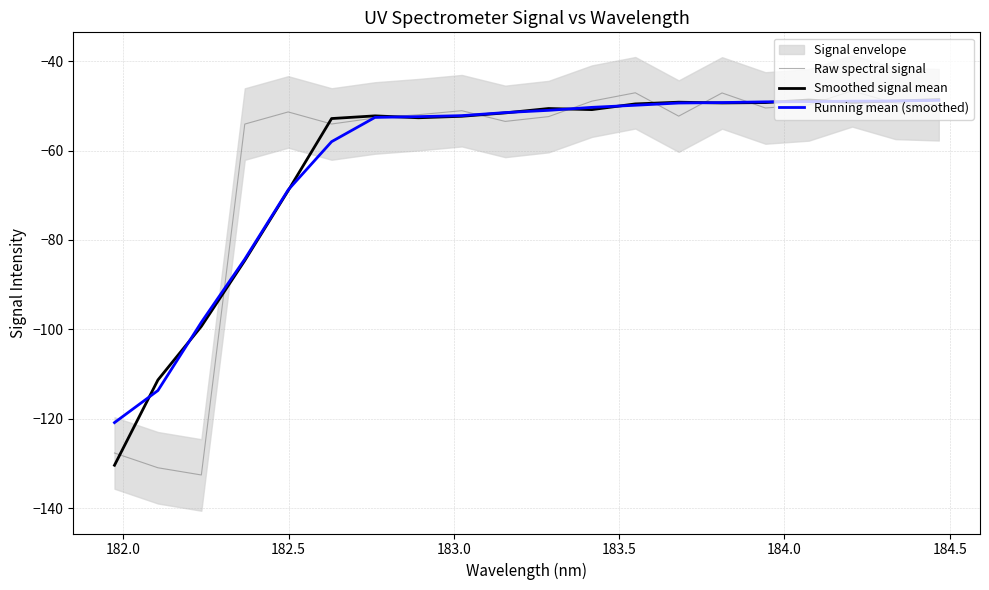

At how many categories does at least one series exceed -94?

17